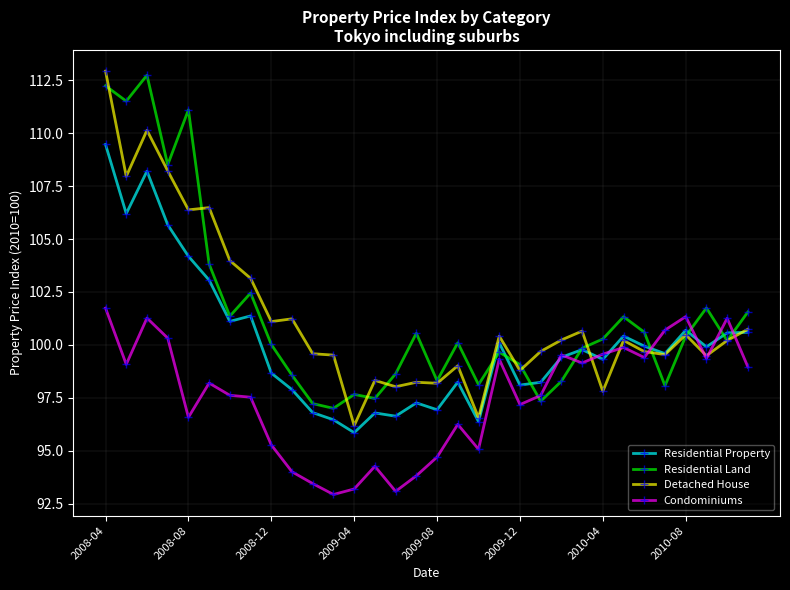

Which series has the widest spread of values?

Detached House